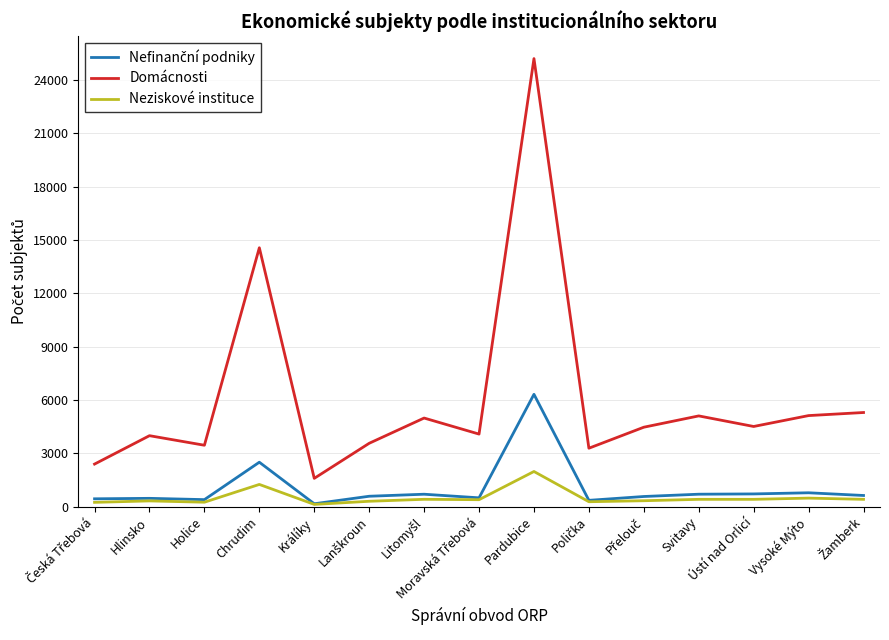

What is the highest value of the Neziskové instituce series?

1976